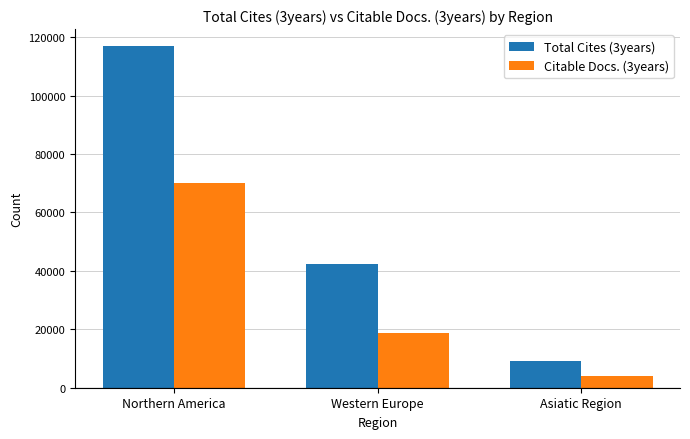

True or false: Total Cites (3years) has a value of 116931 at Northern America.

True